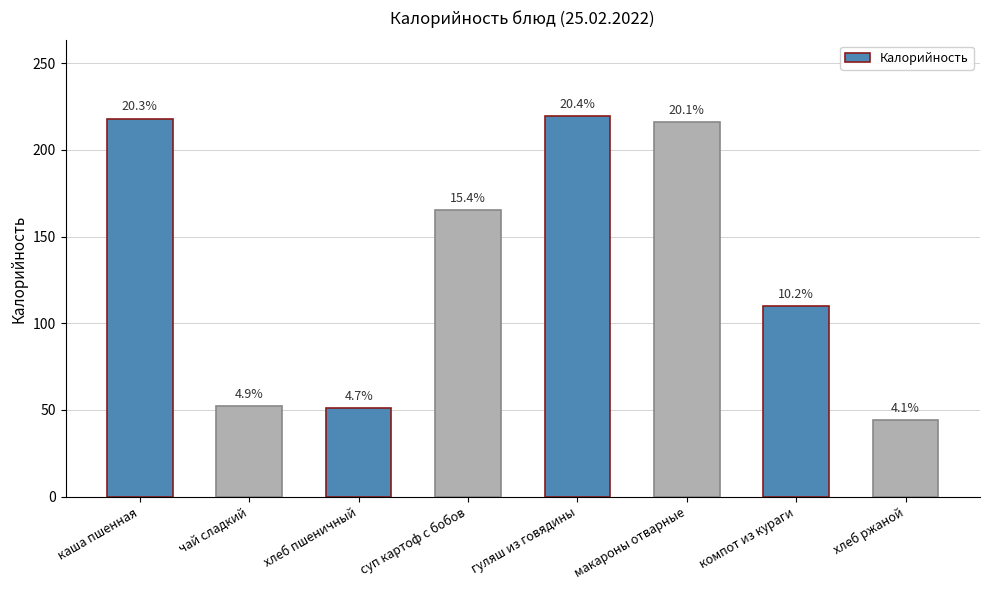

How many bars are there in total?

8